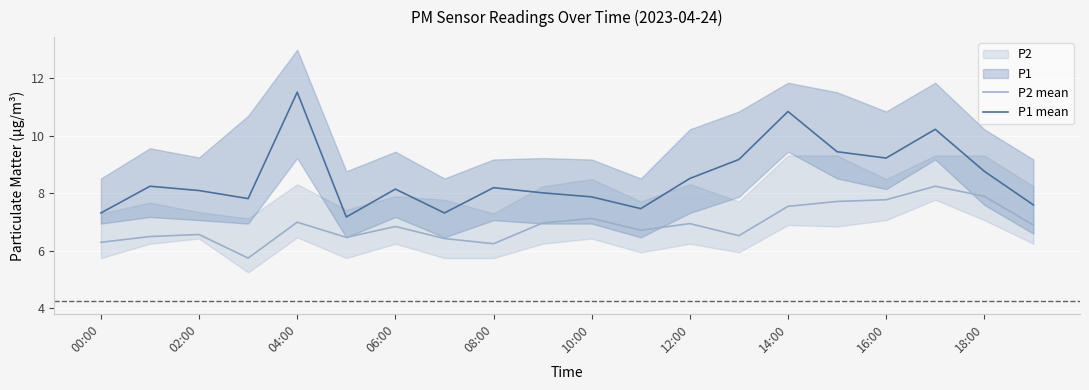

Is the value of P1 mean at 18:00 greater than the value of P2 mean at 14:00?

Yes